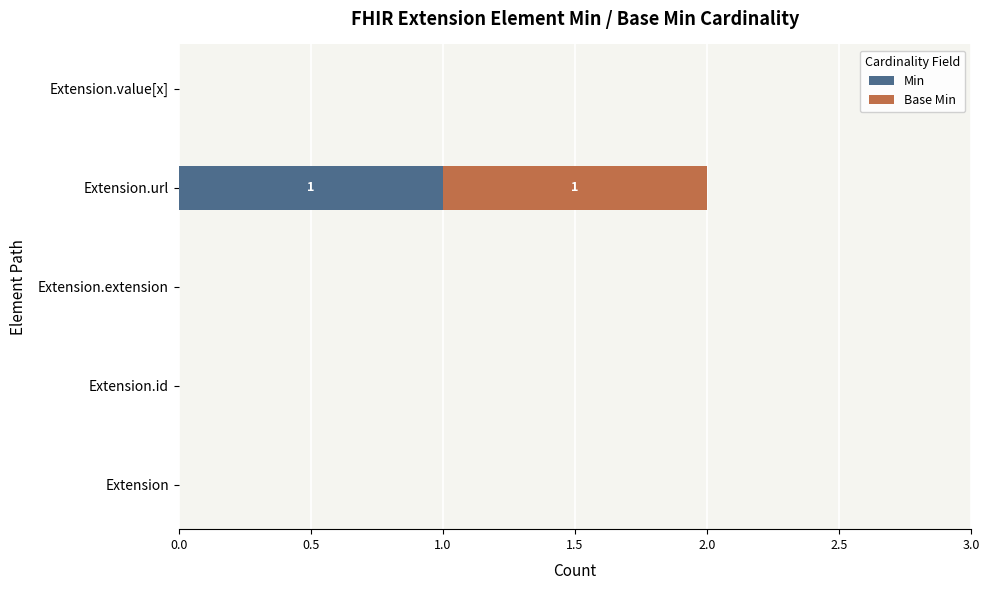

True or false: Min has a value of 0 at Extension.id.

True